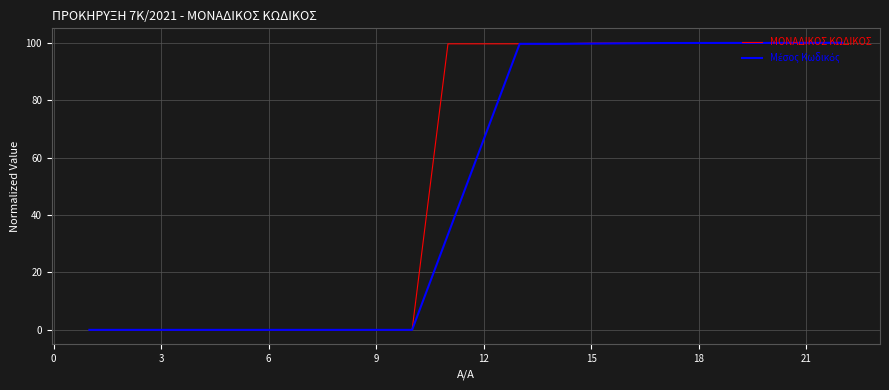

Which series has the widest spread of values?

ΜΟΝΑΔΙΚΟΣ ΚΩΔΙΚΟΣ